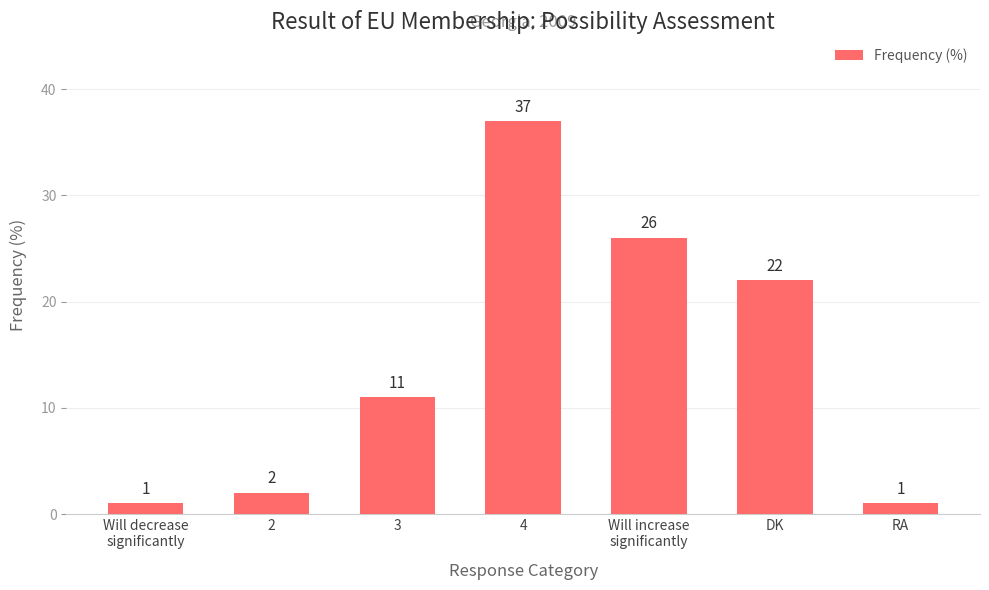

The chart shows a value of 22 at DK. True or false?

True